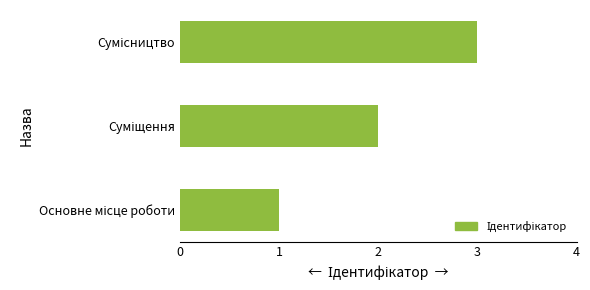

What is the maximum value shown in the chart?

3